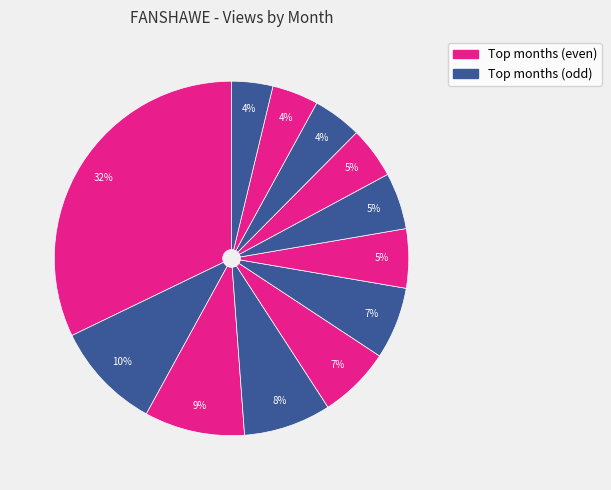

Which category has the biggest portion of the pie?

2018-09